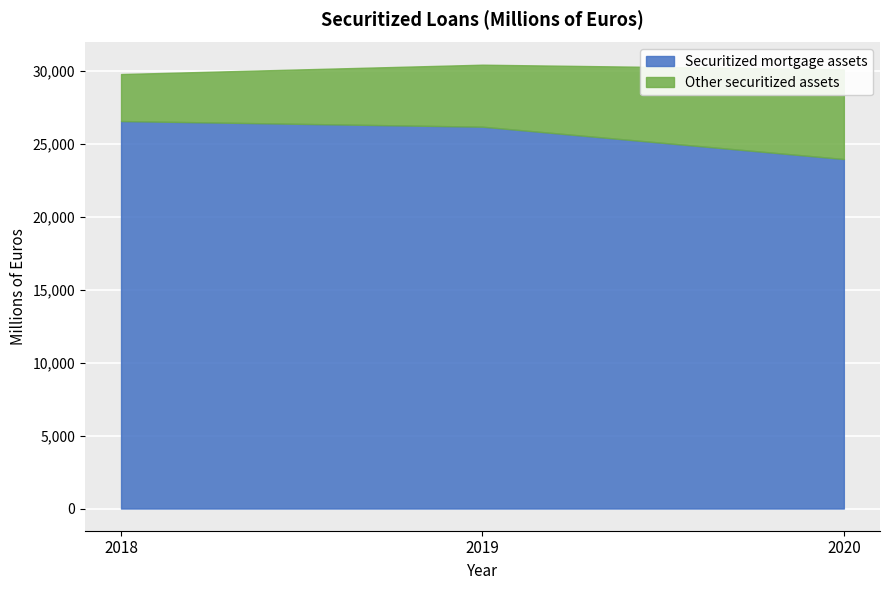

What is the ratio of the value at 2018 to the value at 2020?

1.1